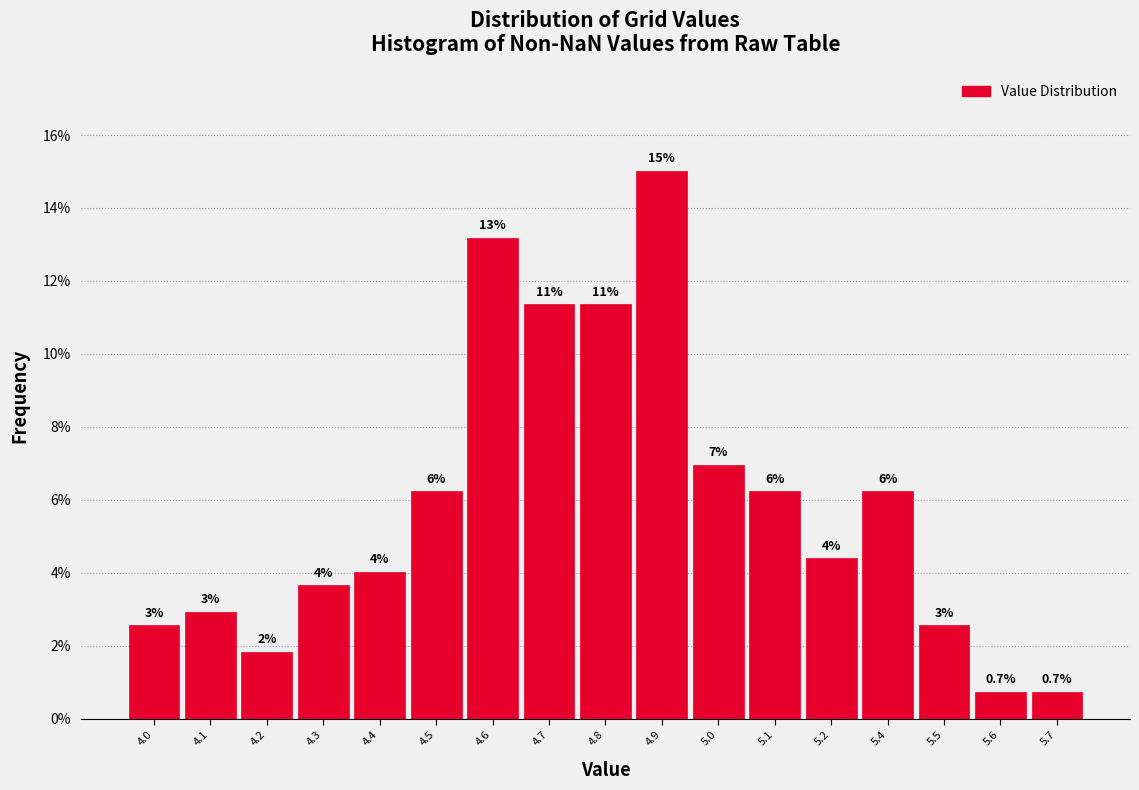

Are the bars horizontal?

No